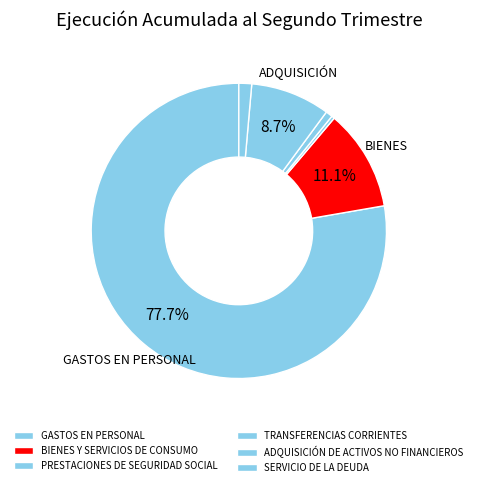

Is it true that ADQUISICIÓN DE ACTIVOS NO FINANCIEROS is 18% of the pie?

False